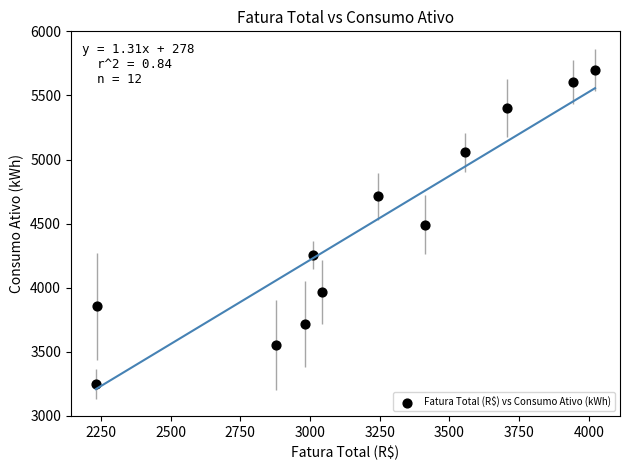

What is the range of Y values (max minus min)?

2447